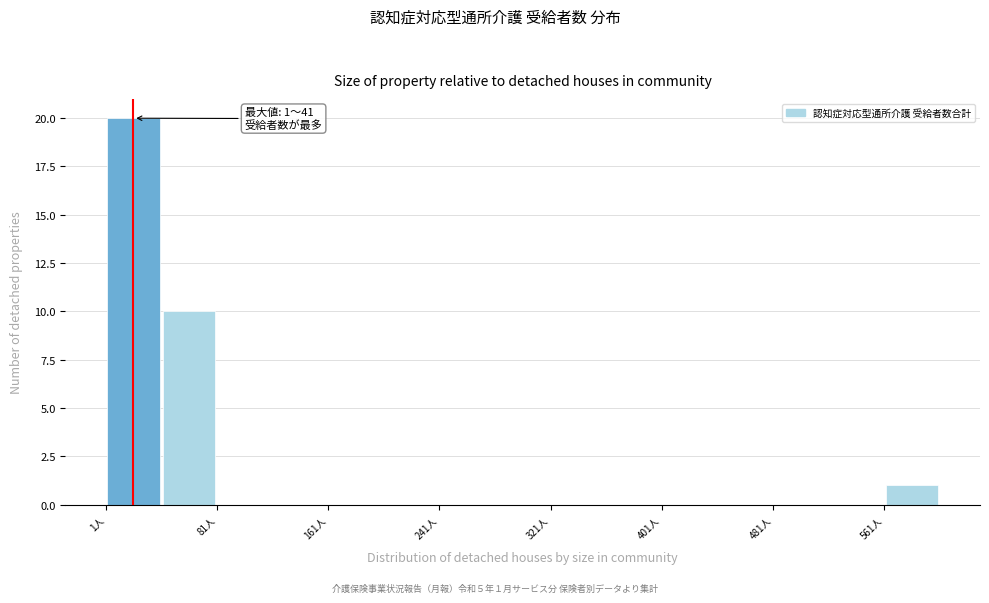

Over which range of the x-axis is the bar tallest?

0 to 40